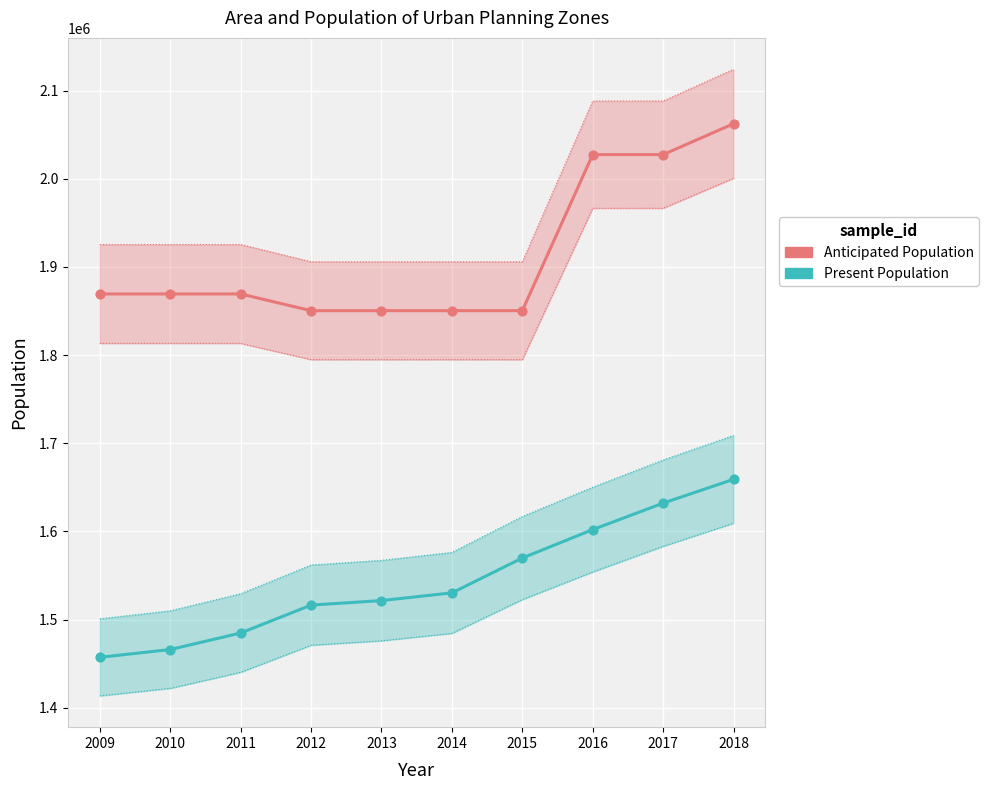

What is the total value across all series at 2013?

3371933